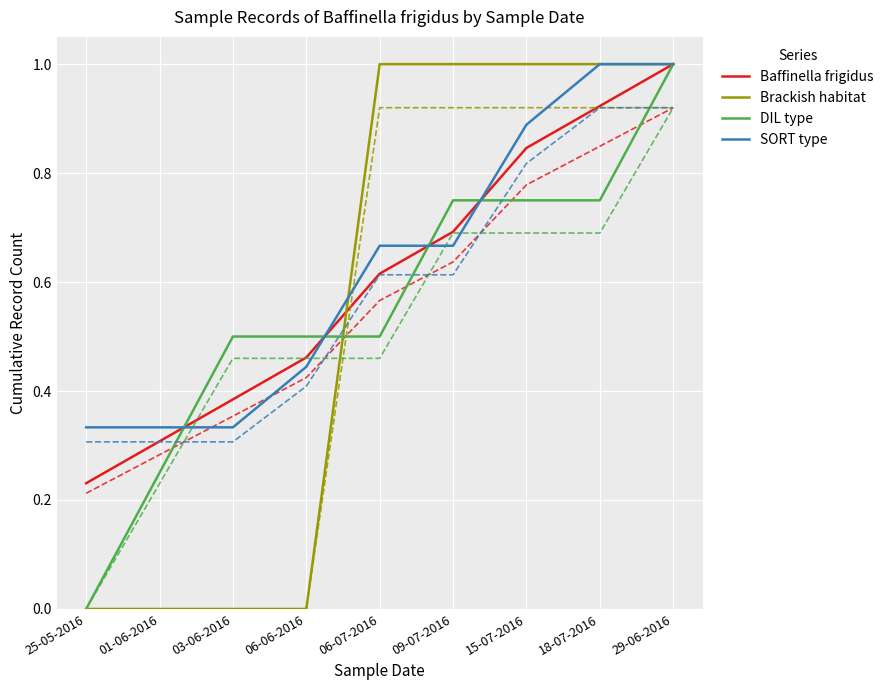

What is the sum of the Brackish habitat values at 29-06-2016 and 15-07-2016?

2.0